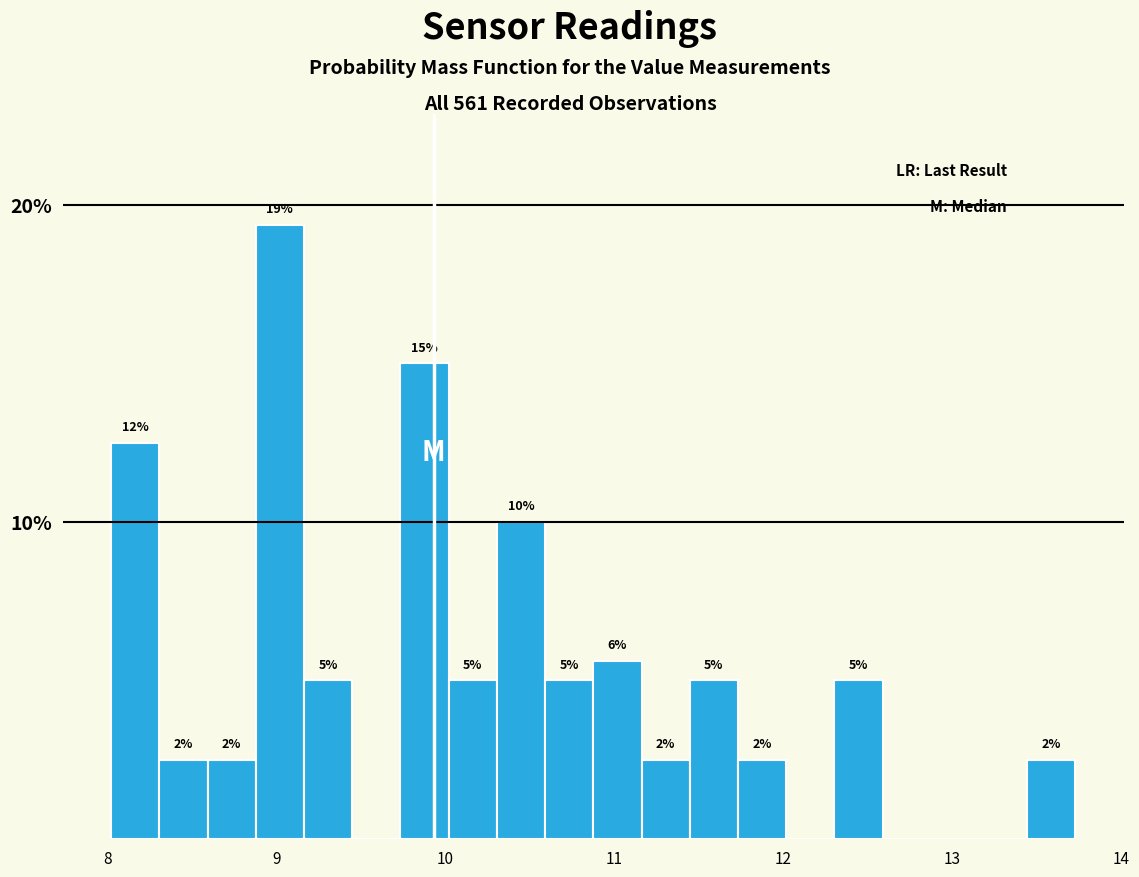

Read against the x-axis, roughly where is the centre of the tallest bar?

9.0